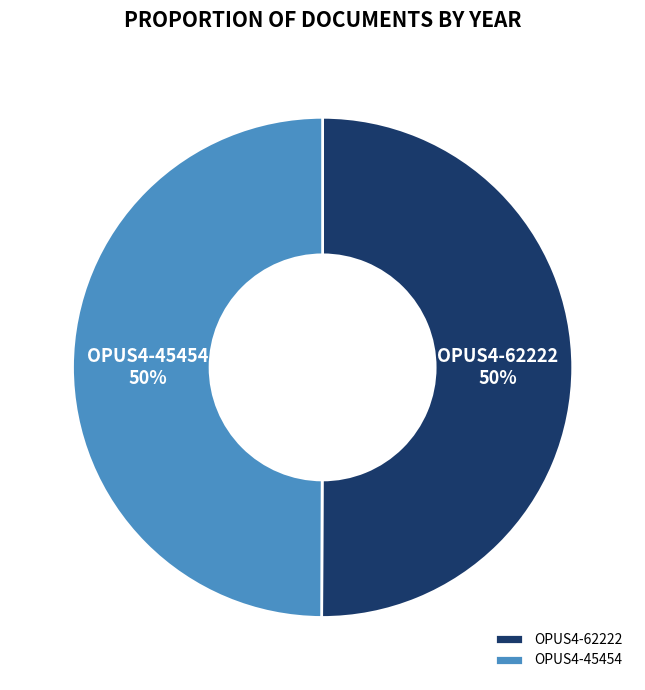

The OPUS4-62222 slice represents 35% of the pie. True or false?

False